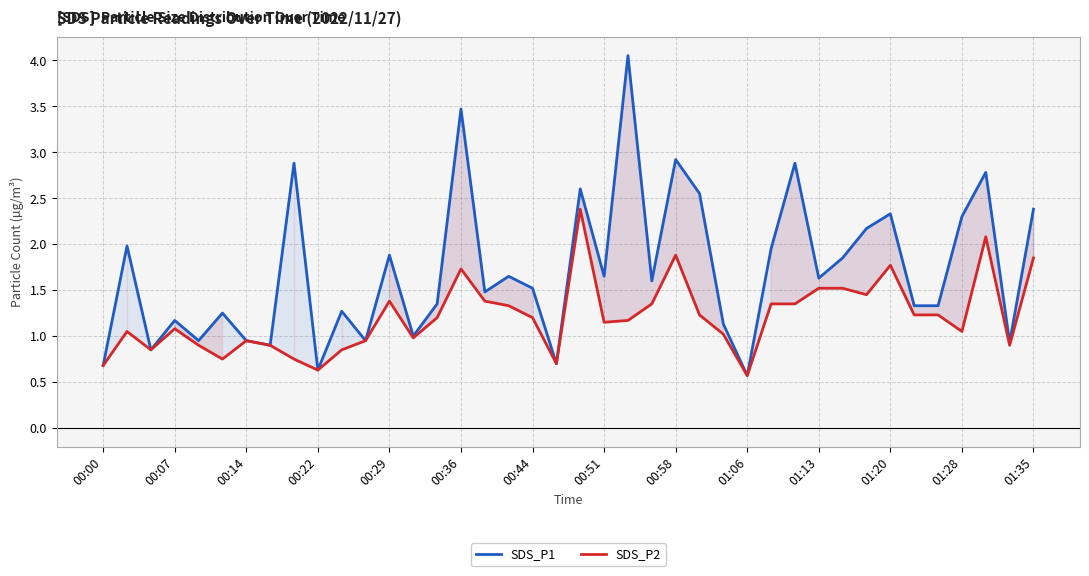

How many data points in SDS_P2 are above 1?

26